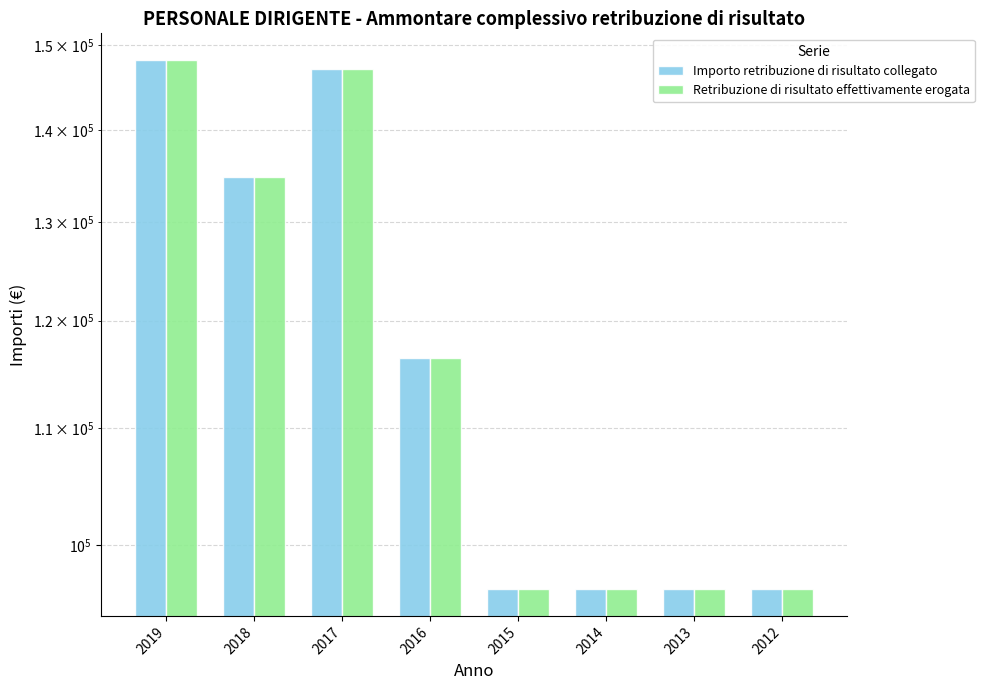

Is the value of Retribuzione di risultato effettivamente erogata at 2019 greater than the value of Importo retribuzione di risultato collegato at 2016?

Yes